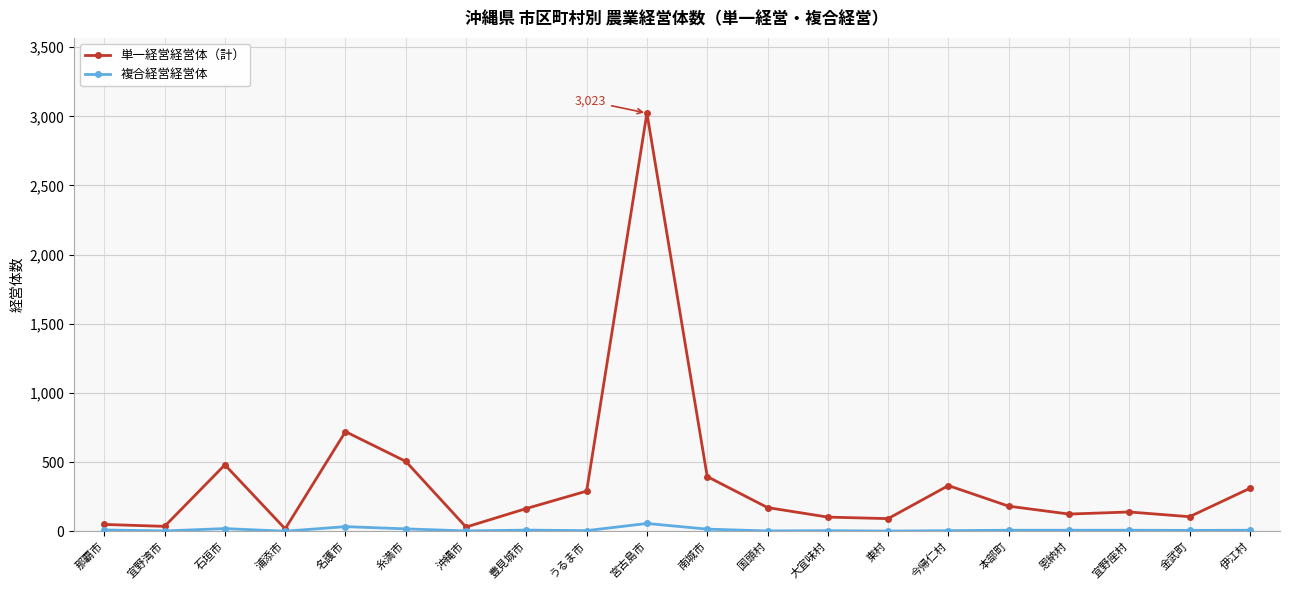

Is it true that 単一経営経営体（計） equals 190 at 石垣市?

False